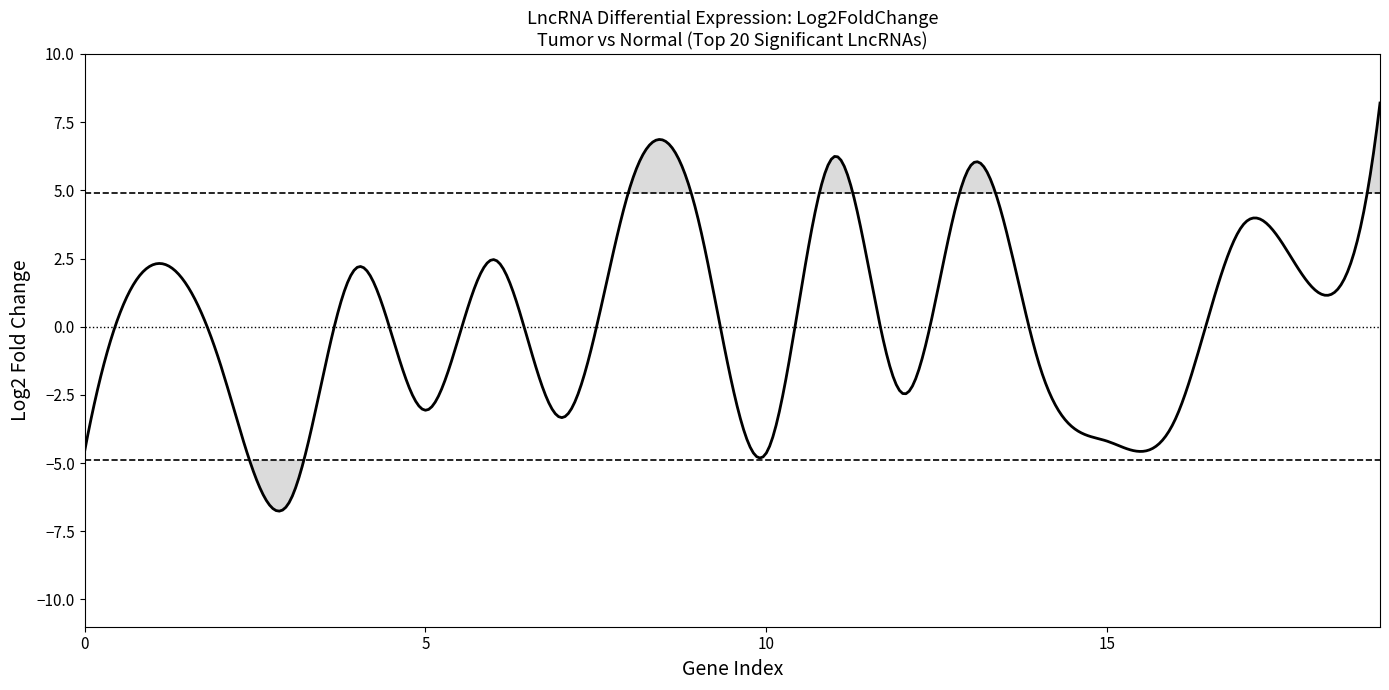

What is the difference between the maximum and minimum values?

15.0